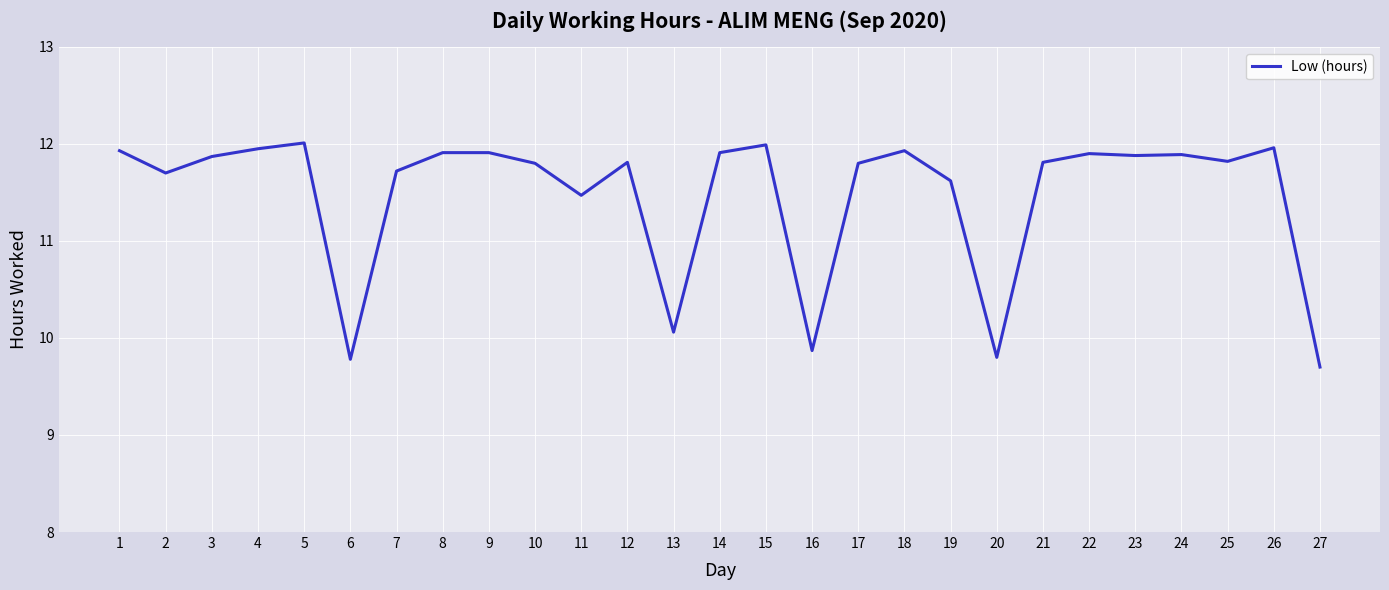

True or false: the data has more than 0 interior local peaks.

True